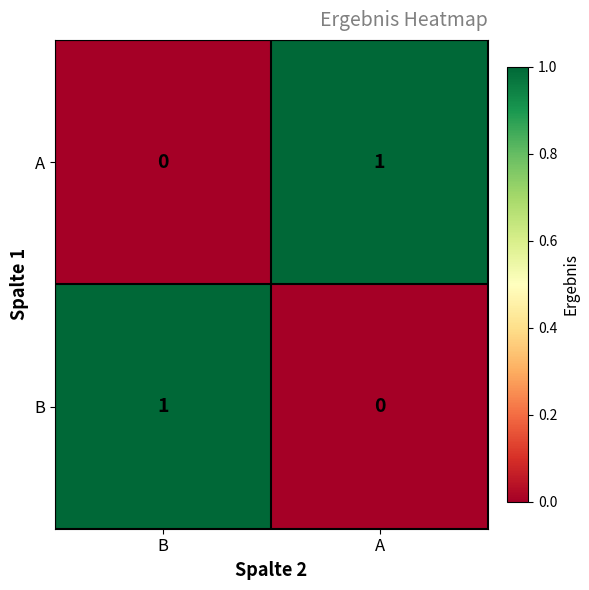

The B series shows 0 at B. True or false?

False